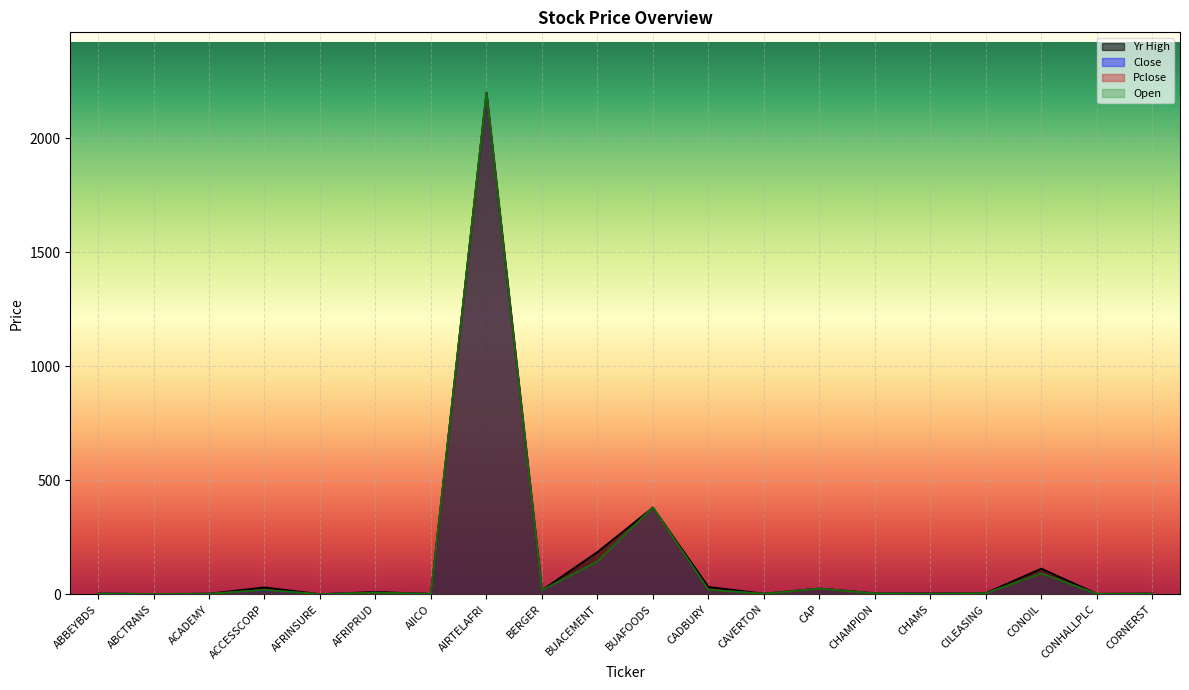

Which category has the highest value in the Pclose series?

AIRTELAFRI